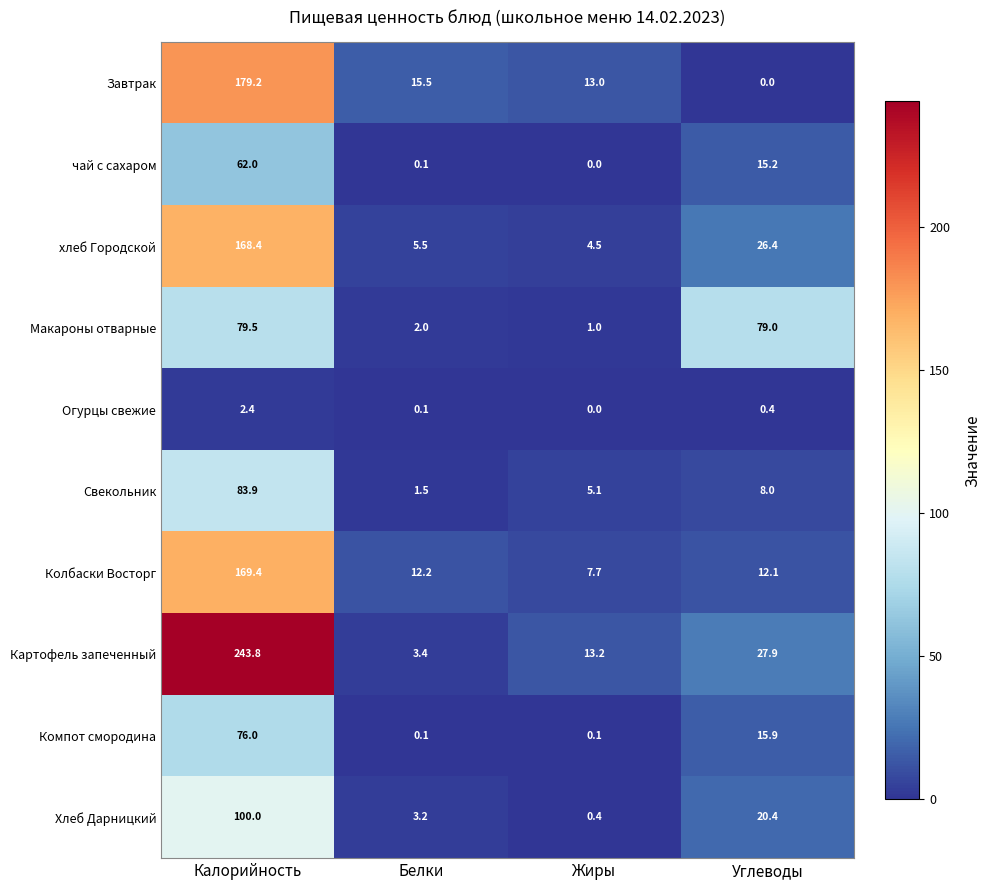

Which series changed the most between Калорийность and Белки?

Картофель запеченный